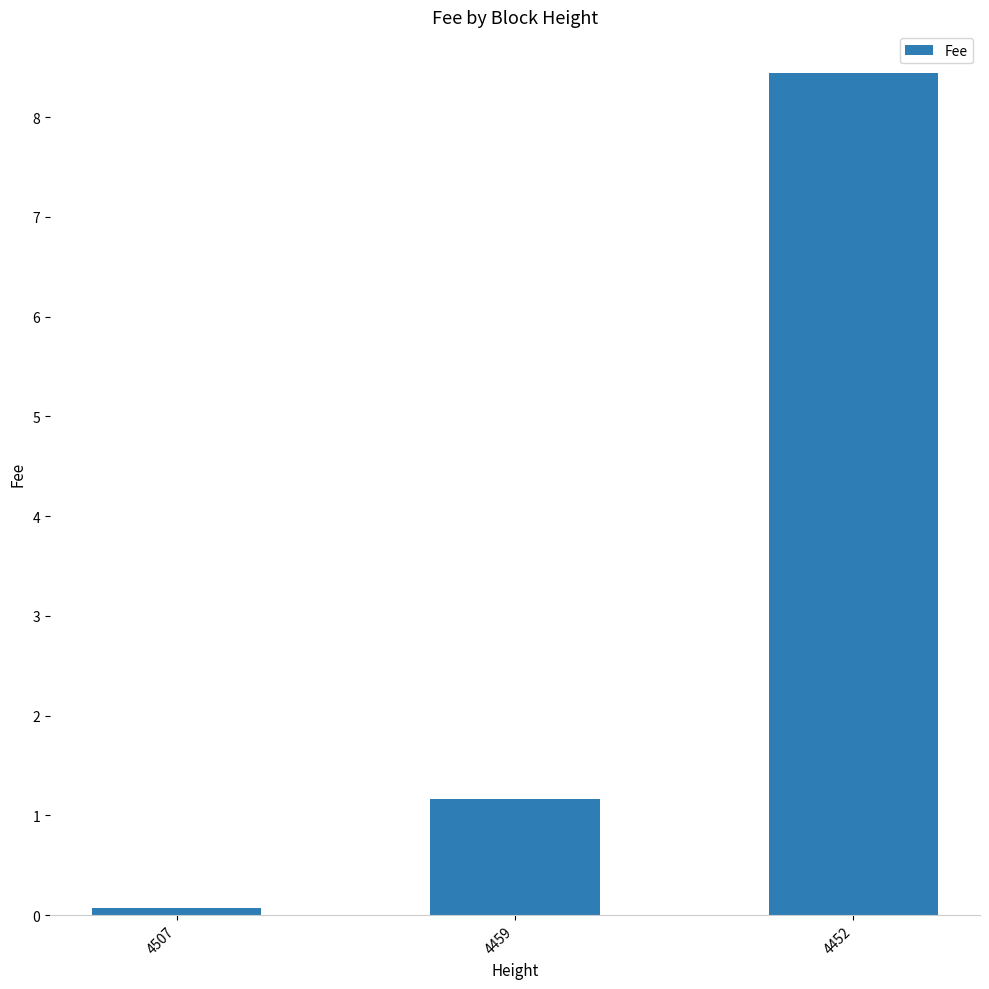

Reading right to left, list all the values displayed in this chart.

4452=8.4	4459=1.2	4507=0.1